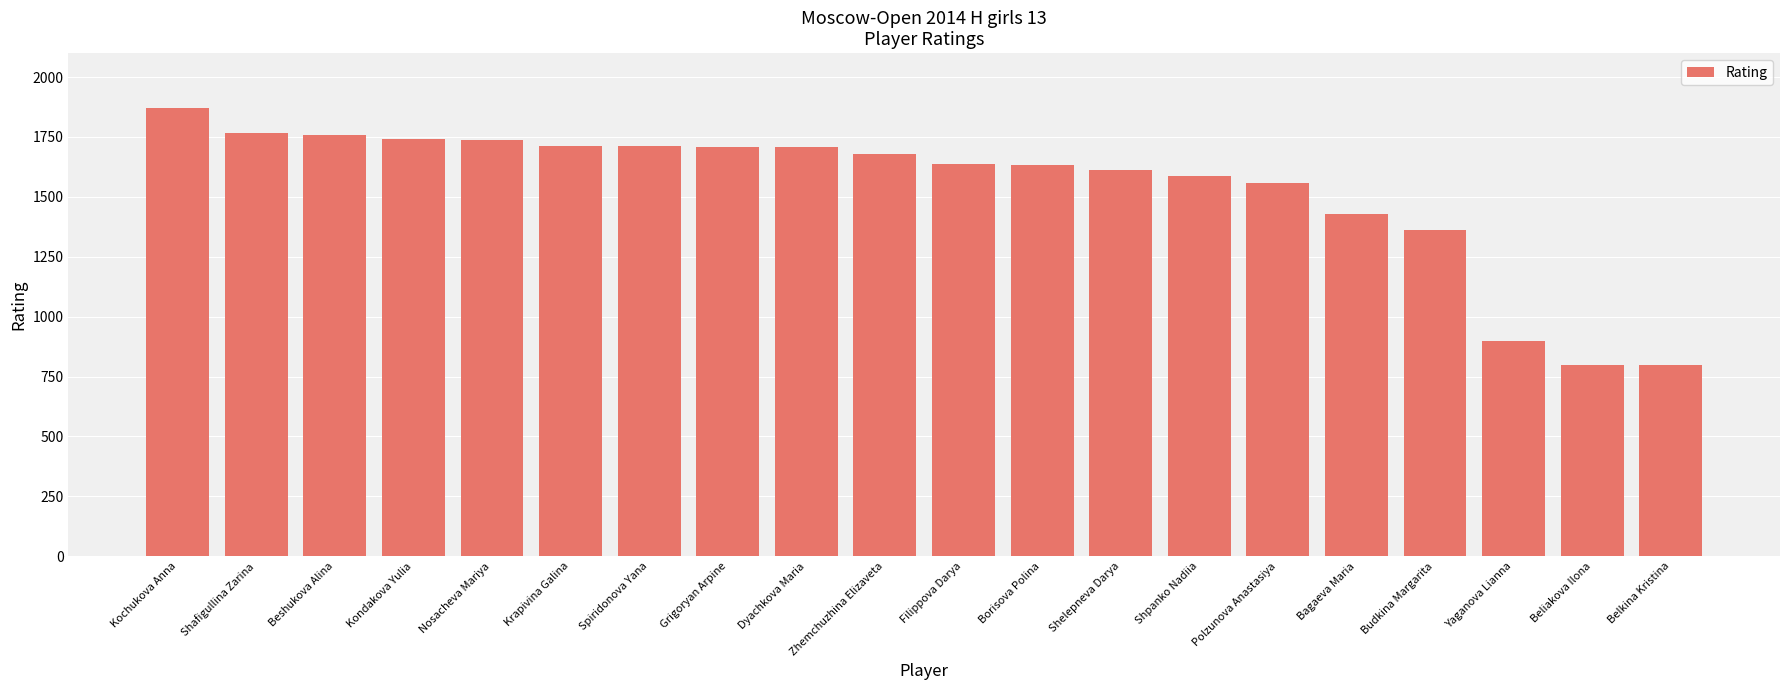

Count the number of data series in this chart.

1